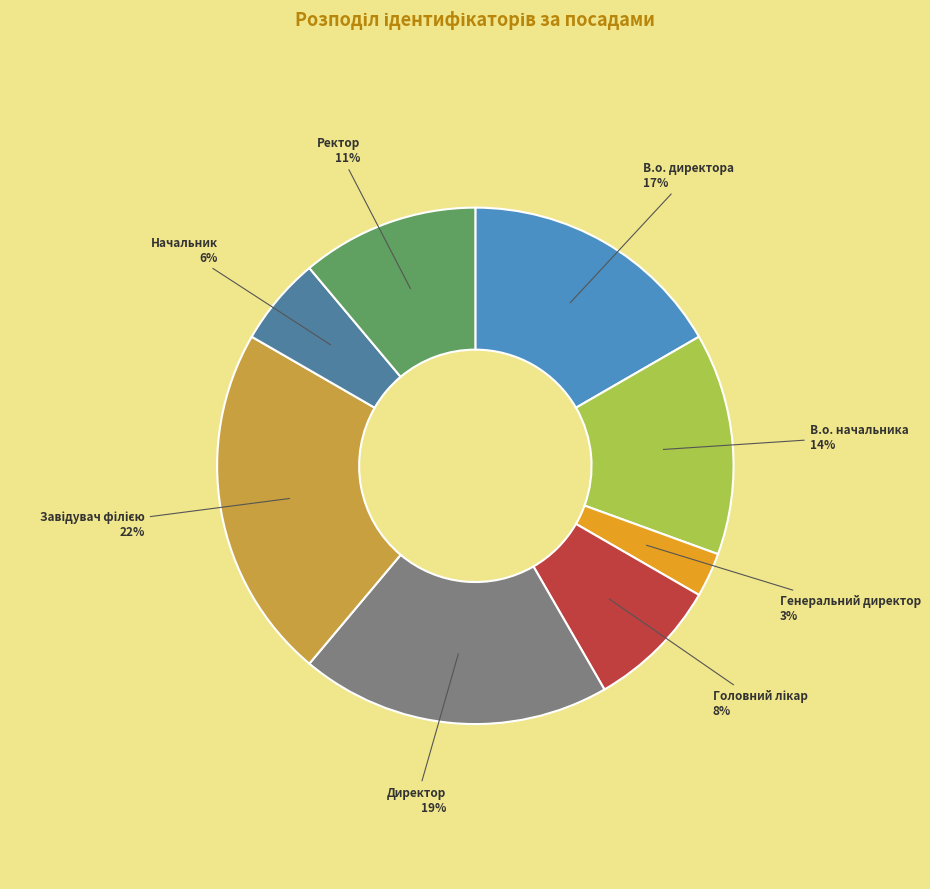

Does Начальник represent more than half of the total?

No